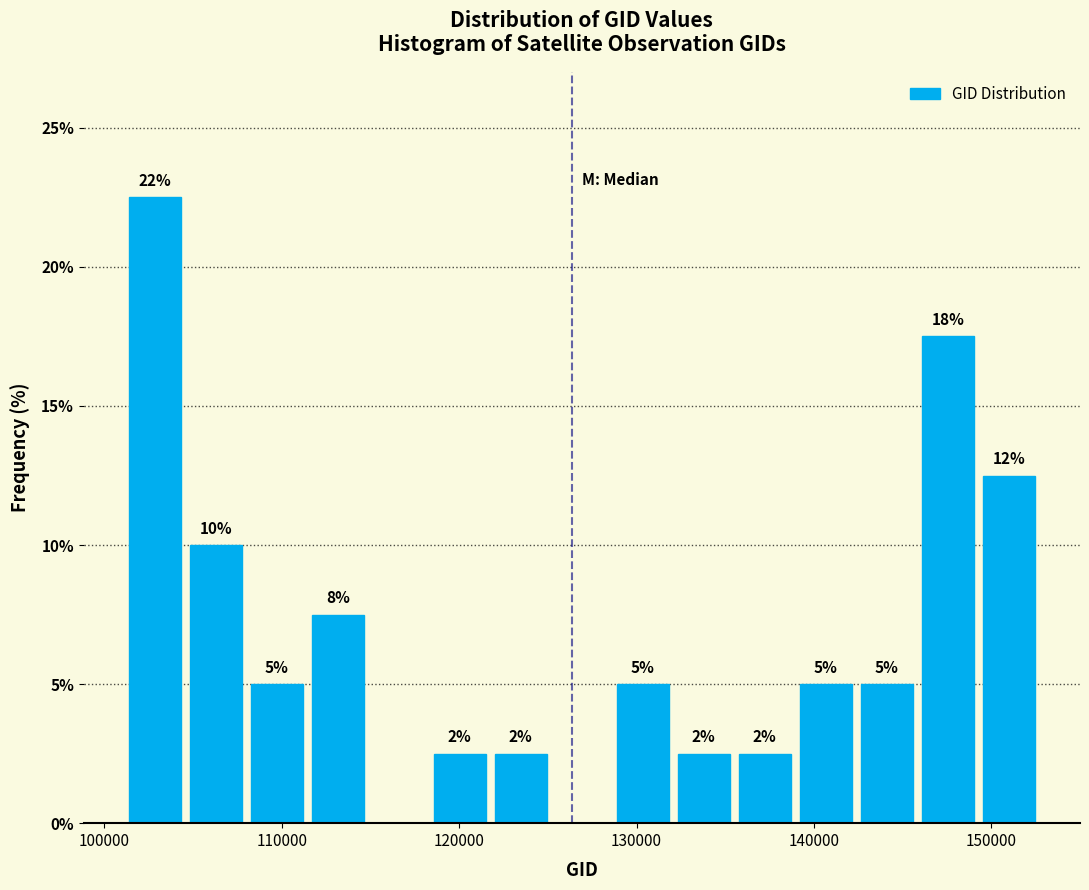

Read against the x-axis, roughly where is the centre of the tallest bar?

103000